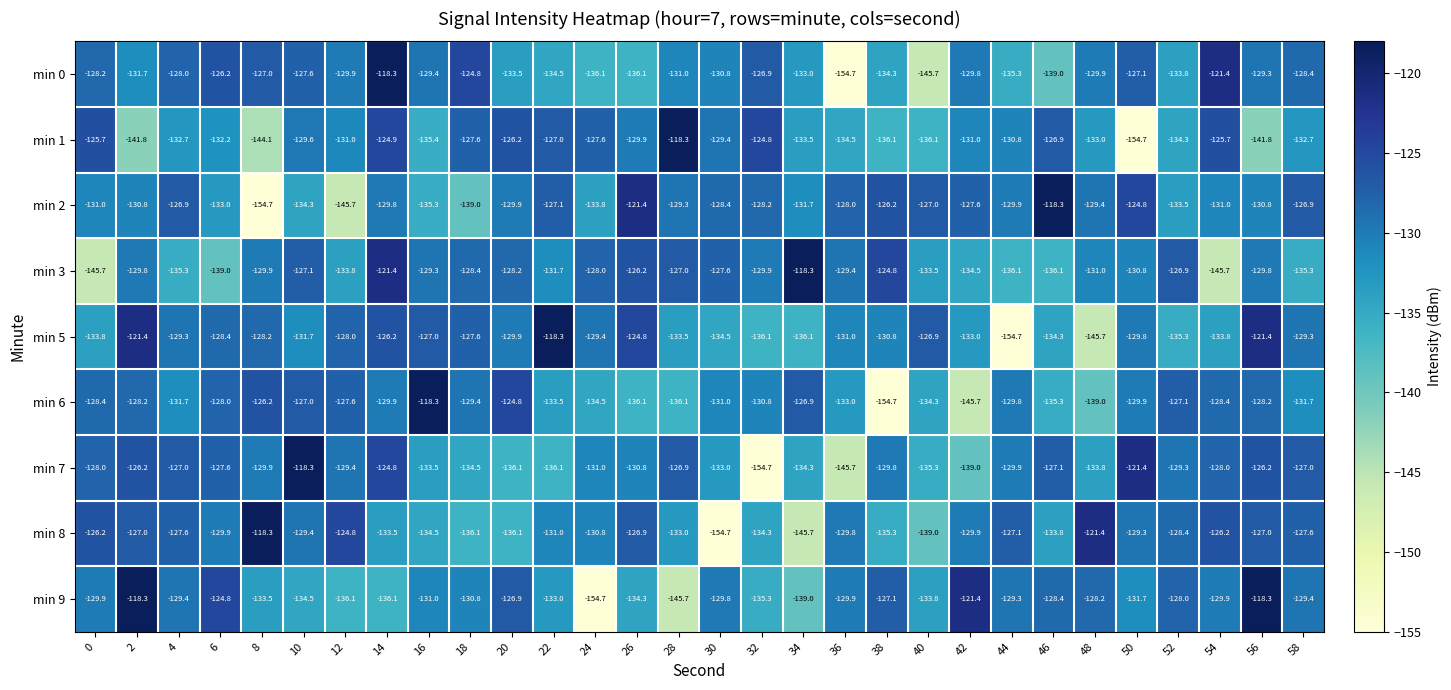

What is the sum of the min 5 values at 56 and 30?

-255.9